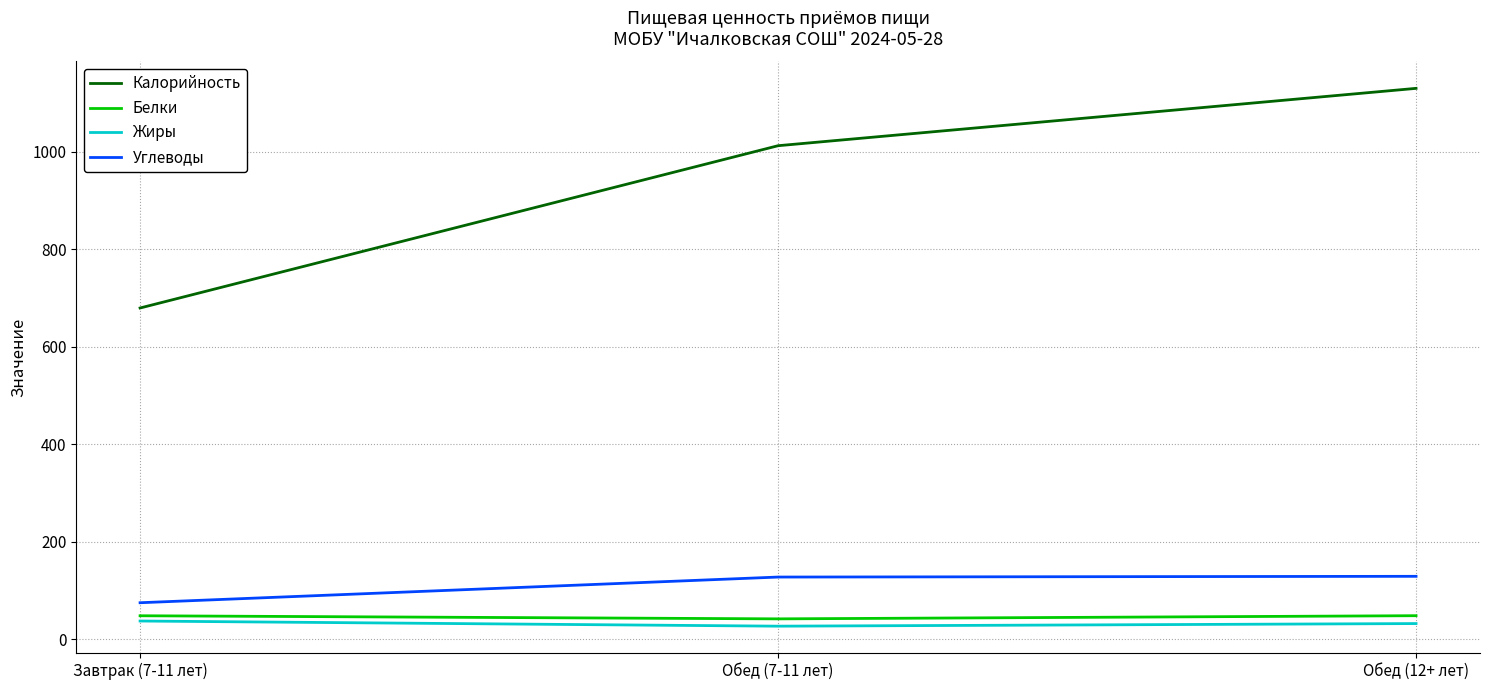

Which series has the largest total across all categories?

Калорийность